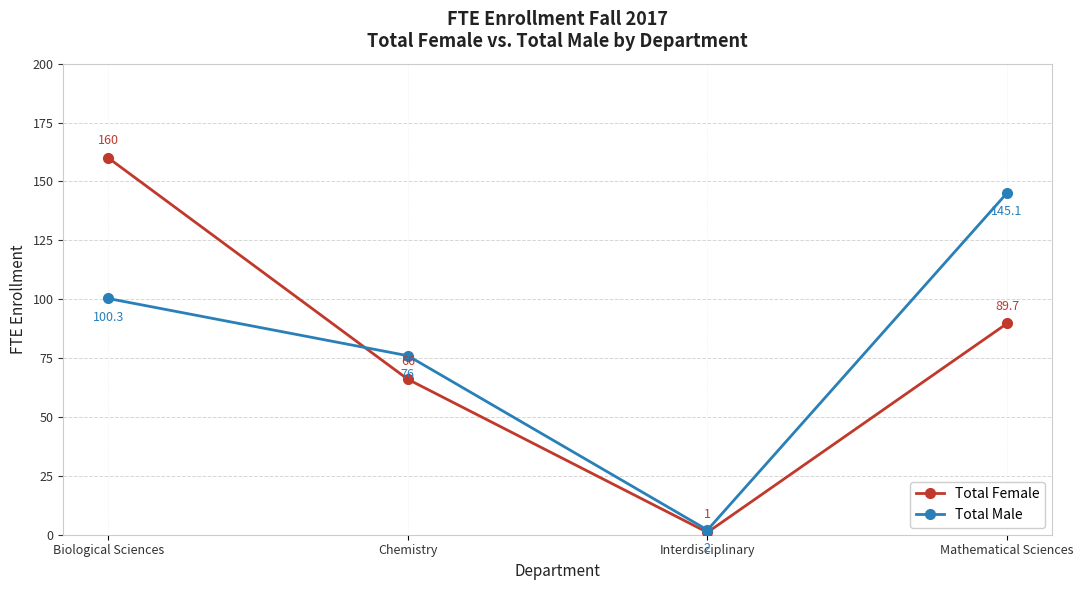

True or false: Total Female has a value of 66.0 at Chemistry.

True